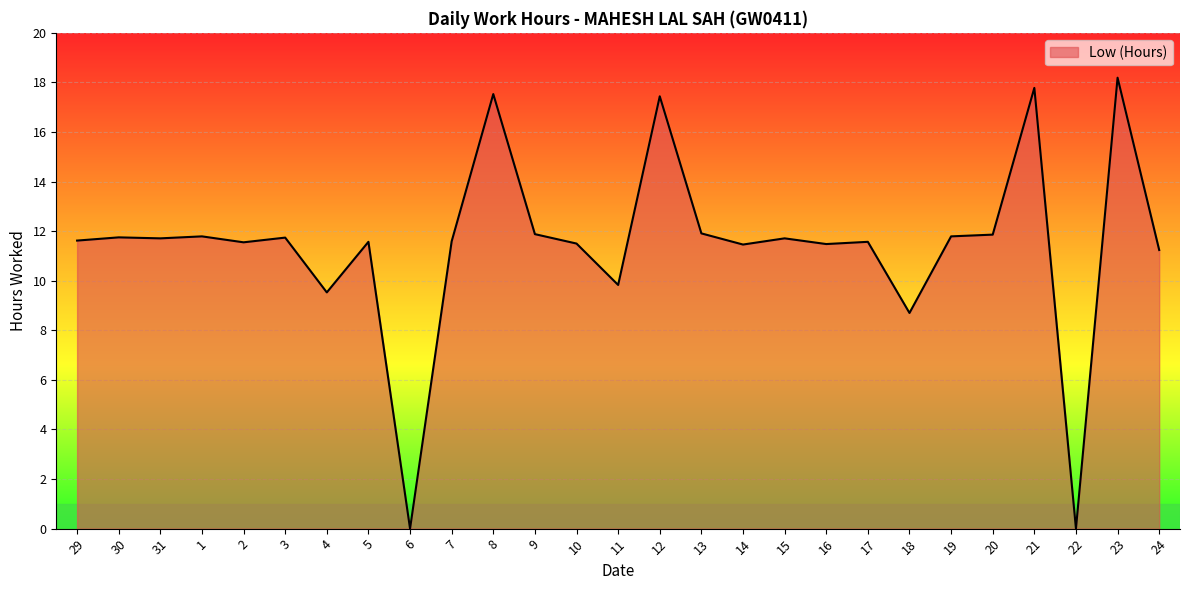

True or false: the data shows 11.6 at 29.

True